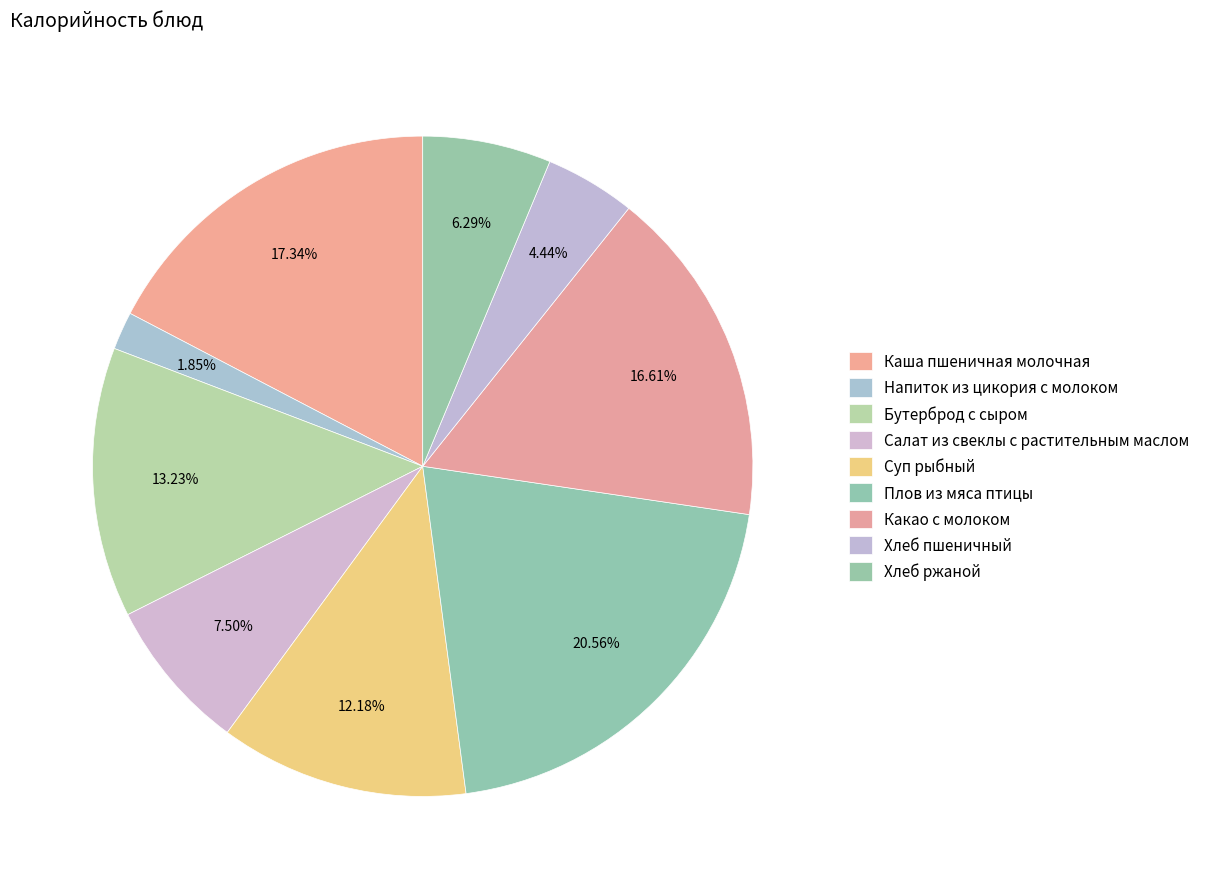

What percentage is the Какао с молоком slice, to the nearest percent?

17%